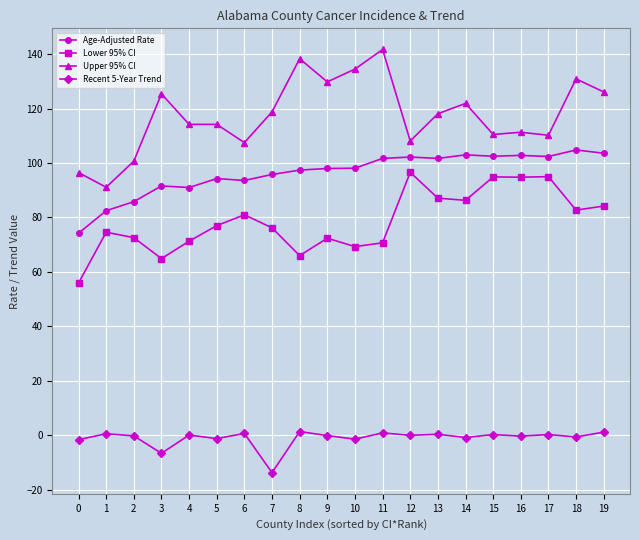

True or false: Recent 5-Year Trend and Upper 95% CI cross at least once.

False